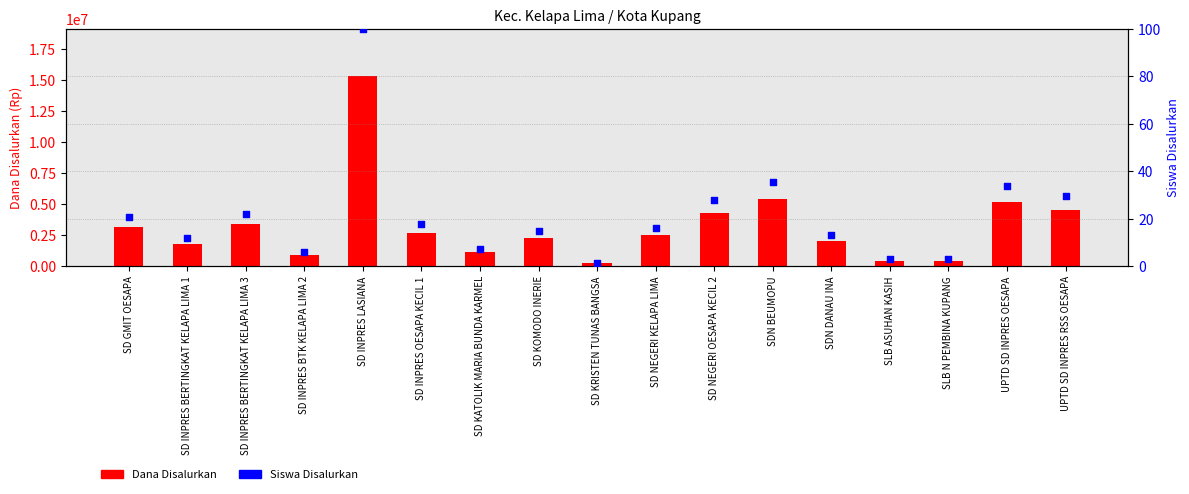

At how many categories does at least one series exceed 7082889?

1